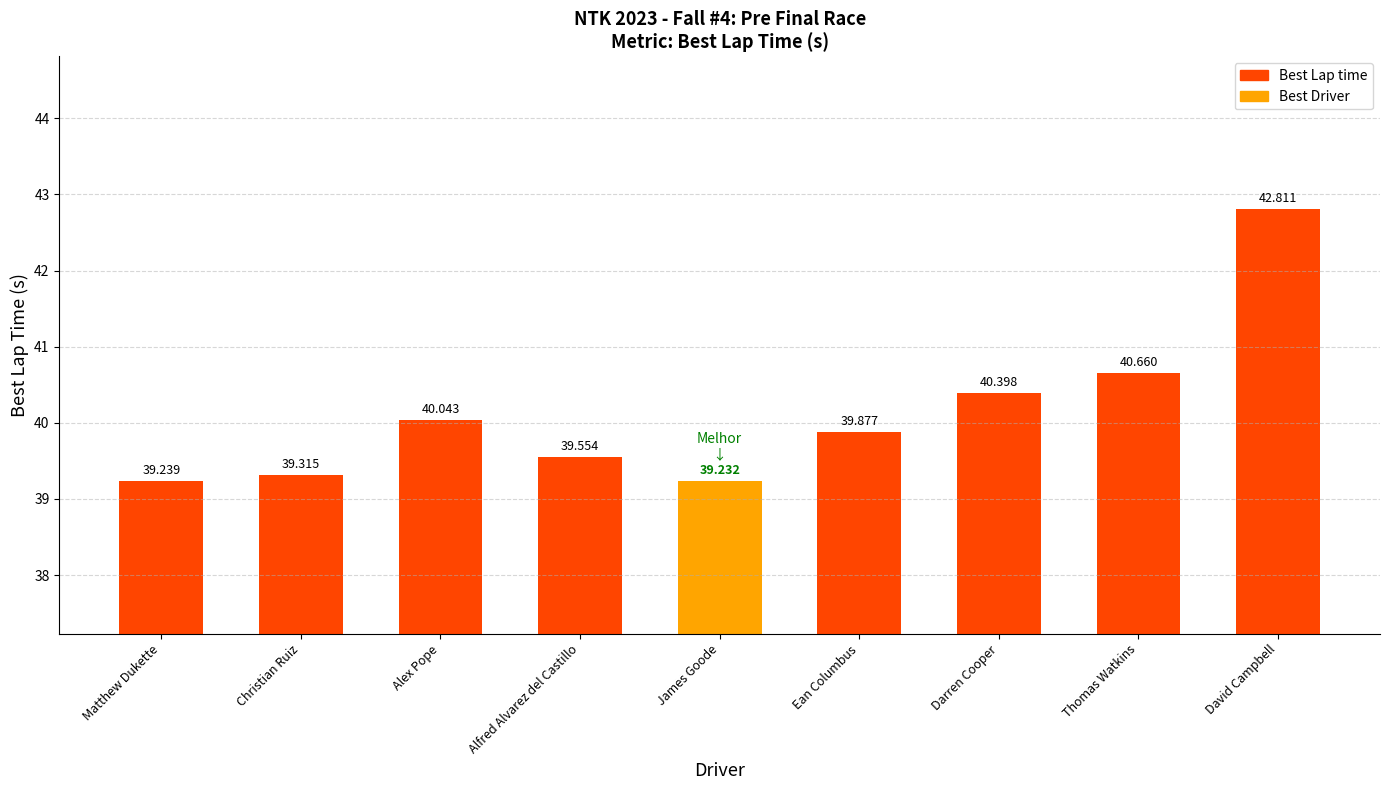

True or false: the data shows 63.5 at Matthew Dukette.

False